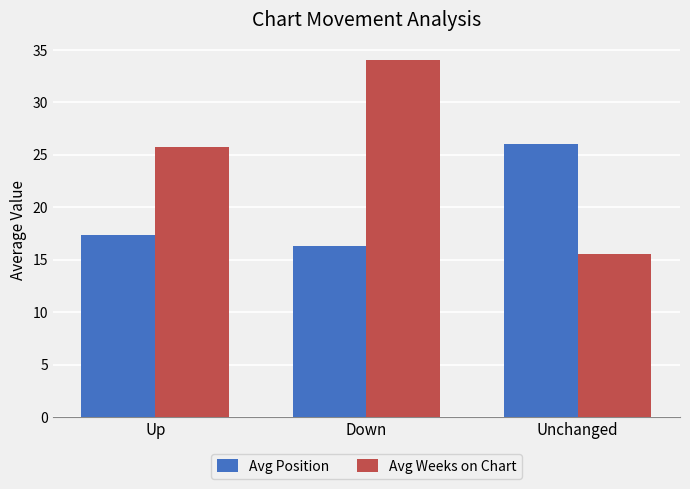

Is the value of Avg Weeks on Chart at Up greater than the value of Avg Position at Up?

Yes